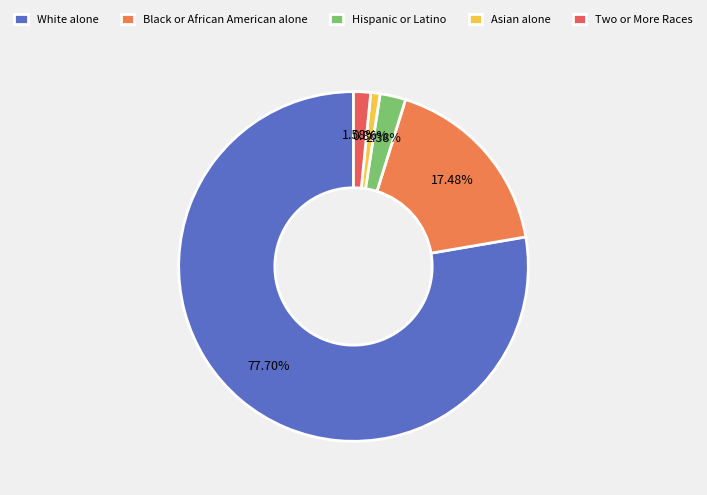

Count the number of slices in the pie.

5